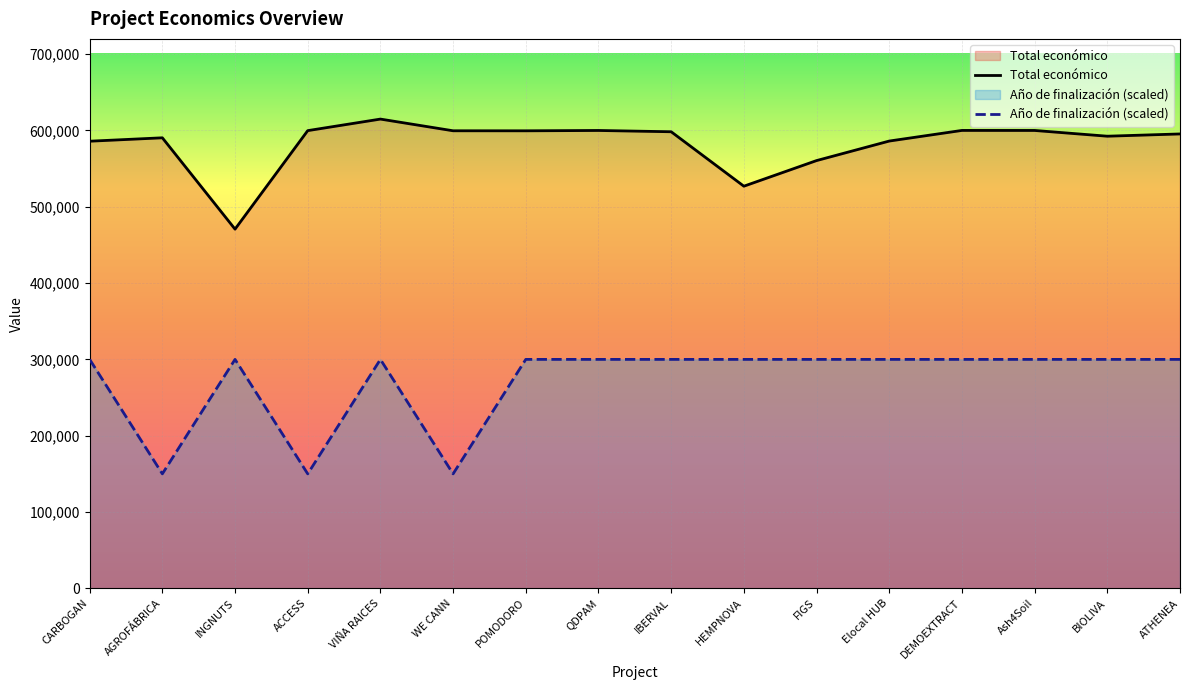

What is the difference between the second highest and second lowest values in the Año de finalización series?

150000